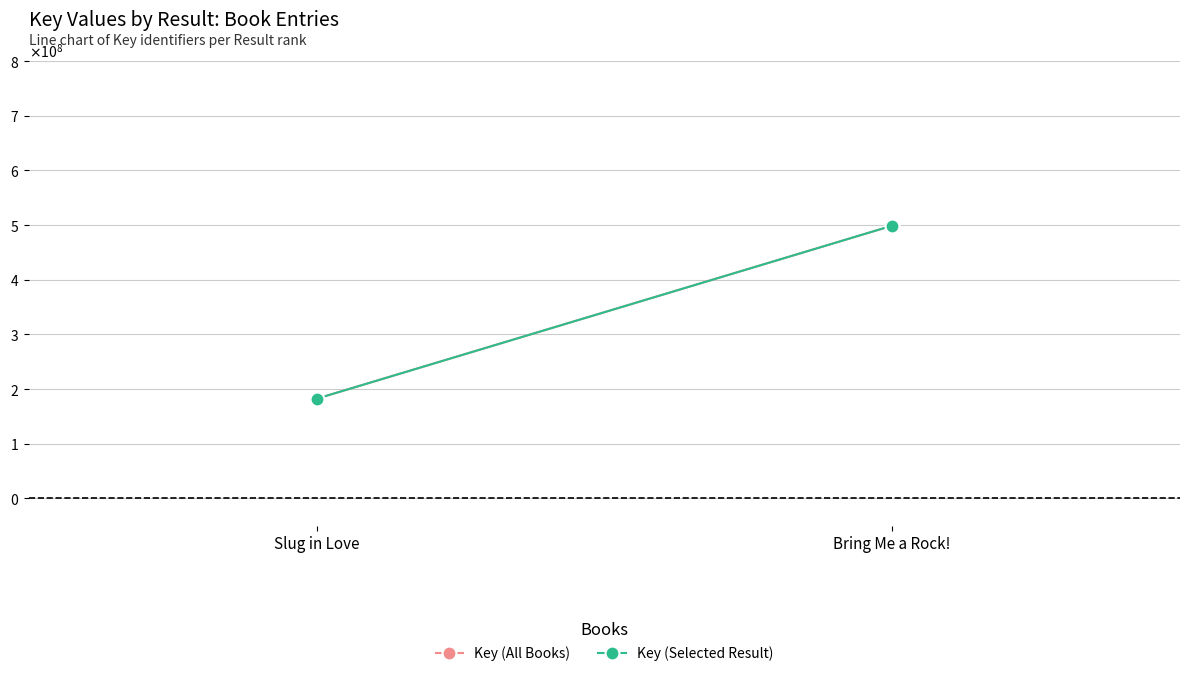

At which category is the sum across all series the highest?

Bring Me a Rock!